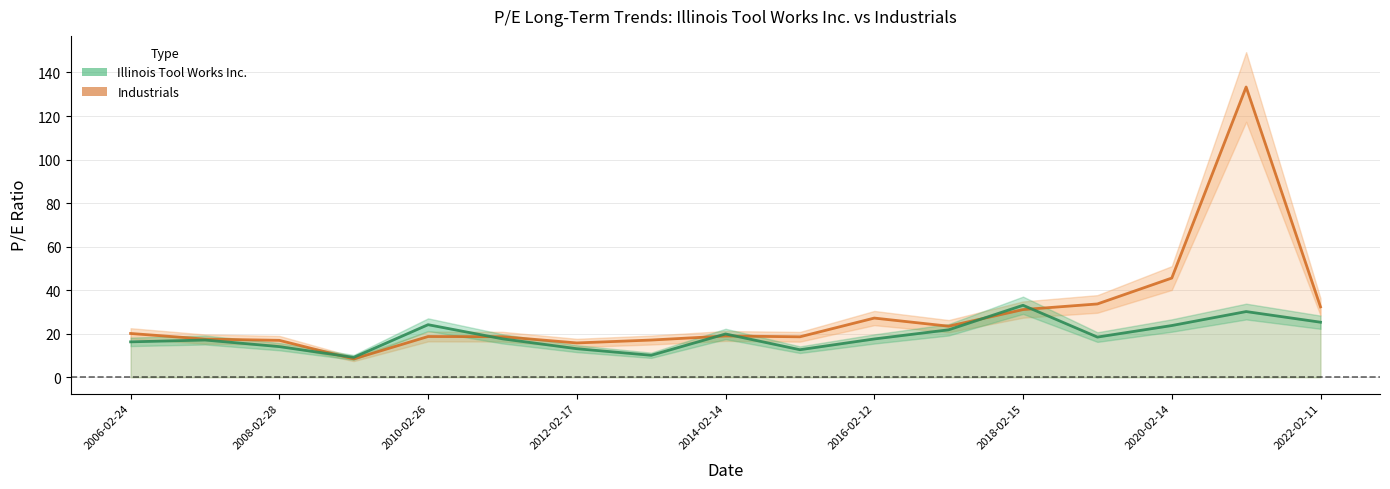

True or false: Illinois Tool Works Inc. has a value of 16.3 at 2006-02-24.

True